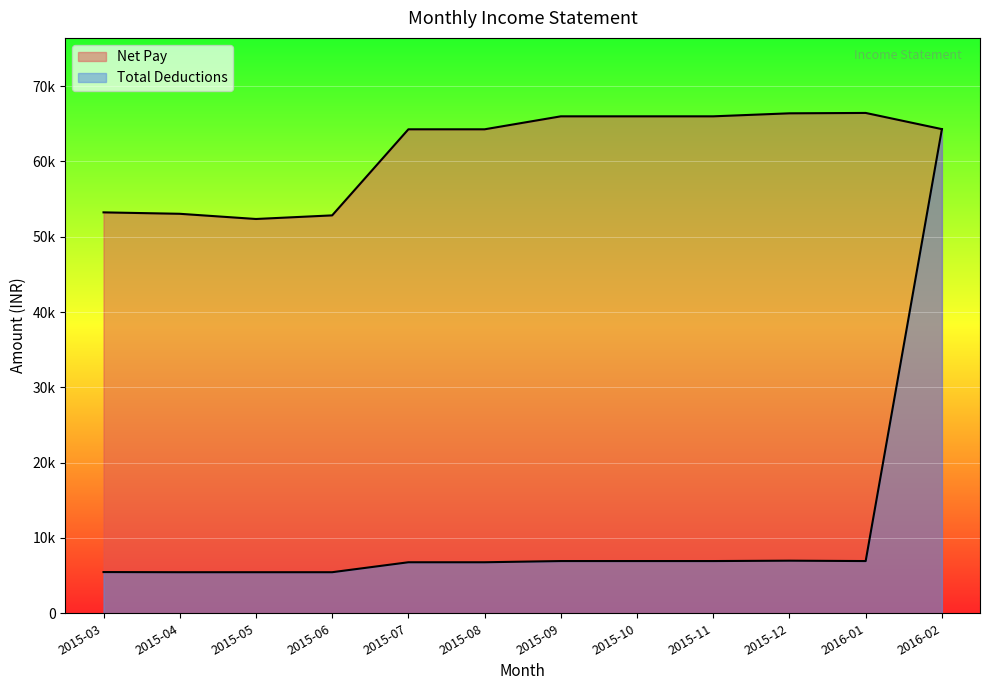

What is the sum of all Net Pay values?

735194